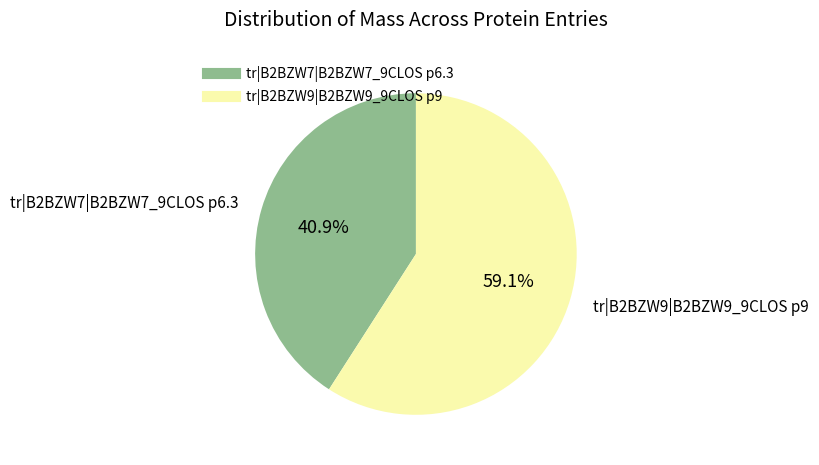

To the nearest percent, what percentage of the pie is tr|B2BZW7|B2BZW7_9CLOS p6.3?

41%